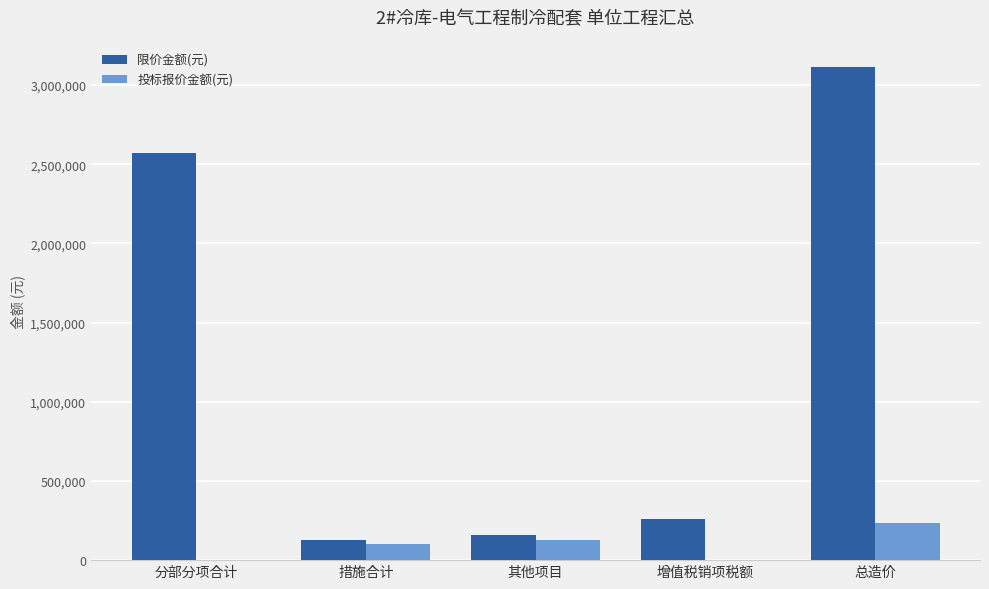

What is the total value across all series at 分部分项合计?

2571340.9